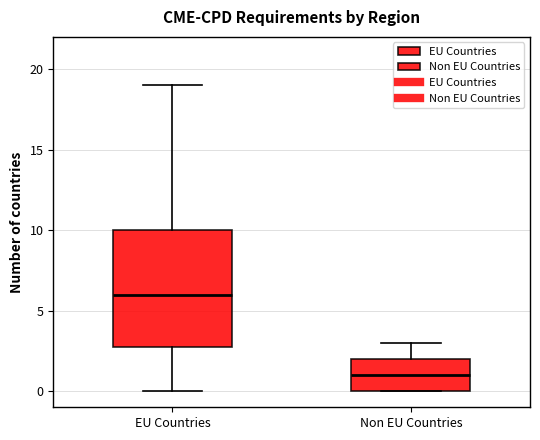

Which box's median line is the lowest?

Non EU Countries